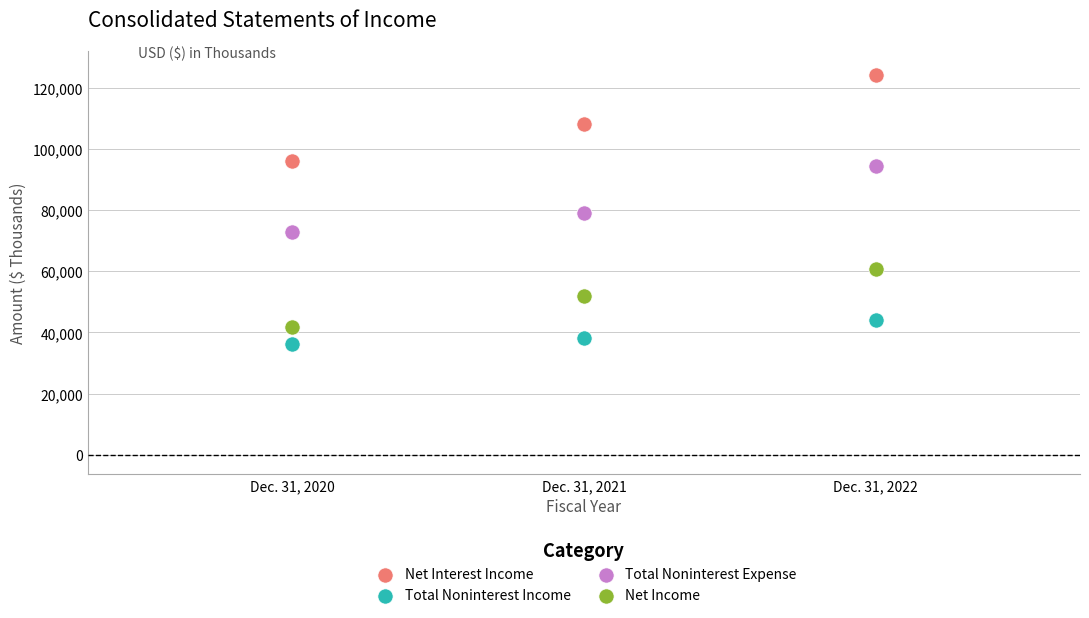

Which series reaches the maximum Y coordinate?

Net Interest Income